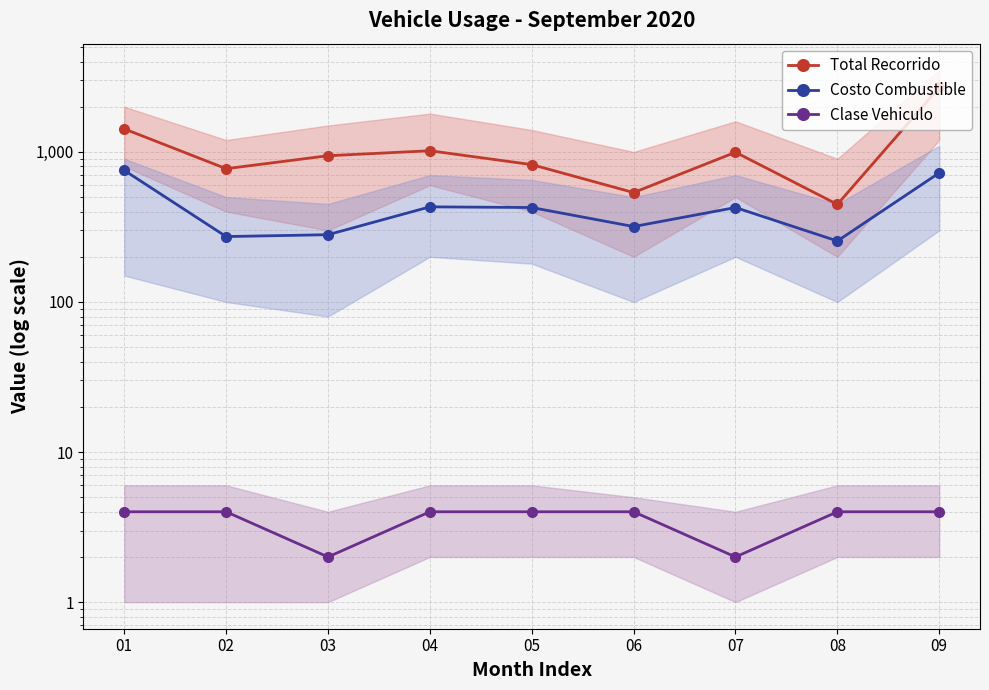

Reading left to right, what are all the values shown in this chart?

Total Recorrido: 01=1424.0	02=773.0	03=943.0	04=1018.0	05=823.0	06=536.0	07=995.0	08=447.0	09=2688.0
Costo Combustible: 01=753.6	02=272.8	03=280.7	04=430.5	05=426.0	06=318.1	07=426.0	08=254.8	09=725.0
Clase Vehiculo: 01=4.0	02=4.0	03=2.0	04=4.0	05=4.0	06=4.0	07=2.0	08=4.0	09=4.0